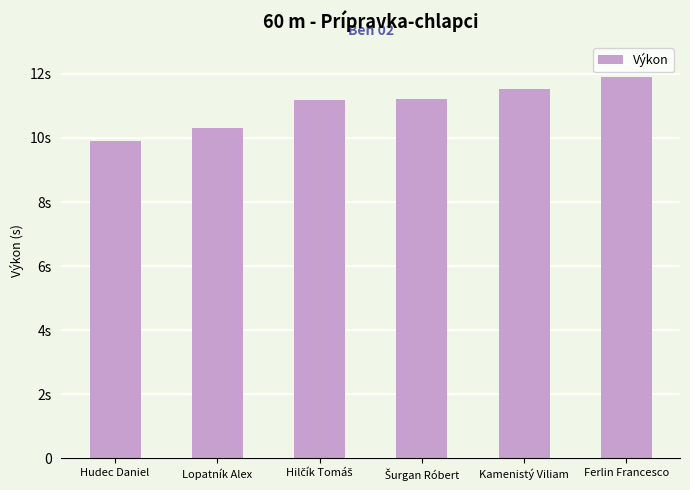

What value does the data have at Šurgan Róbert?

11.2